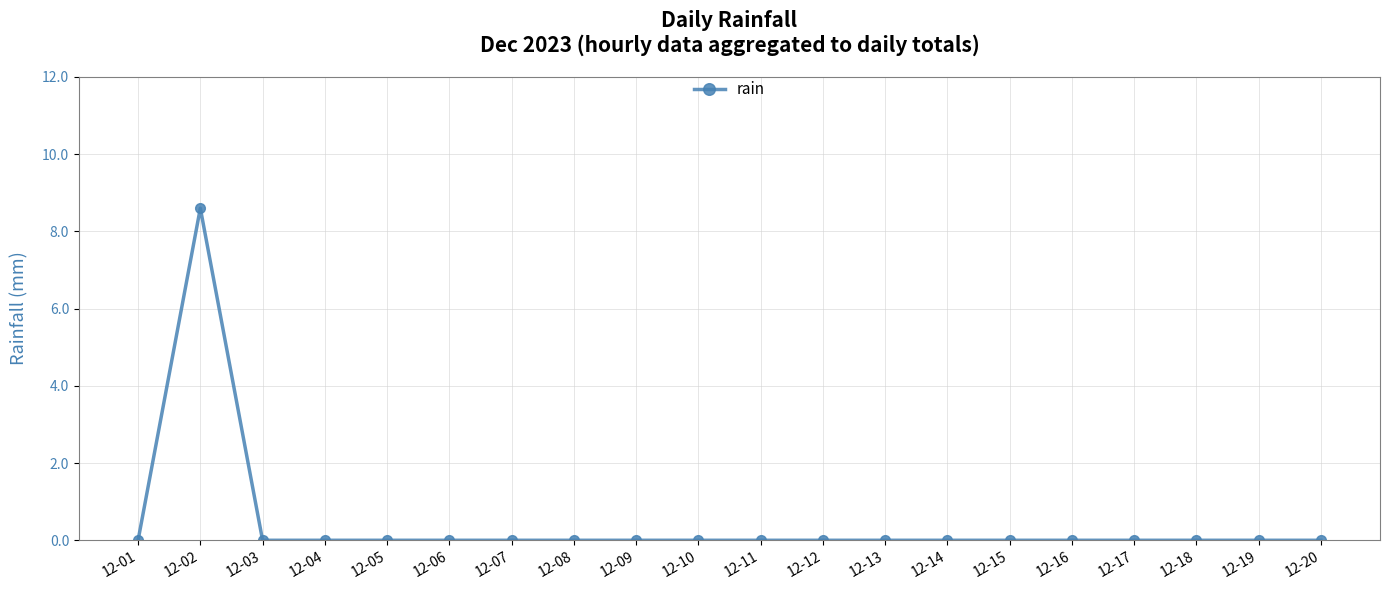

At which category does the data reach its first local peak?

12-02